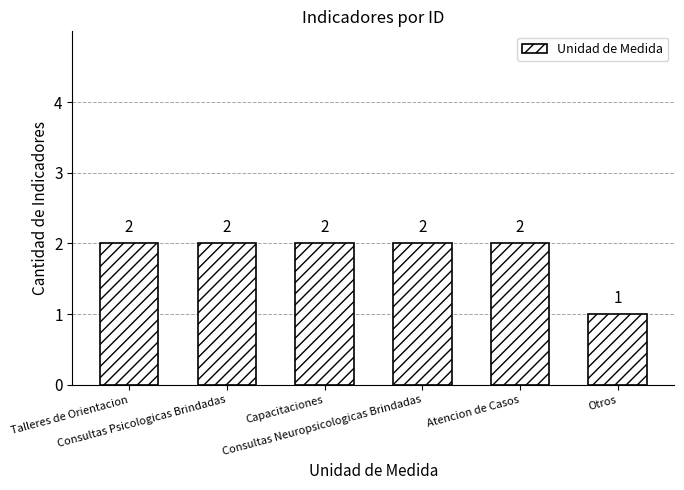

What is the maximum value shown in the chart?

2